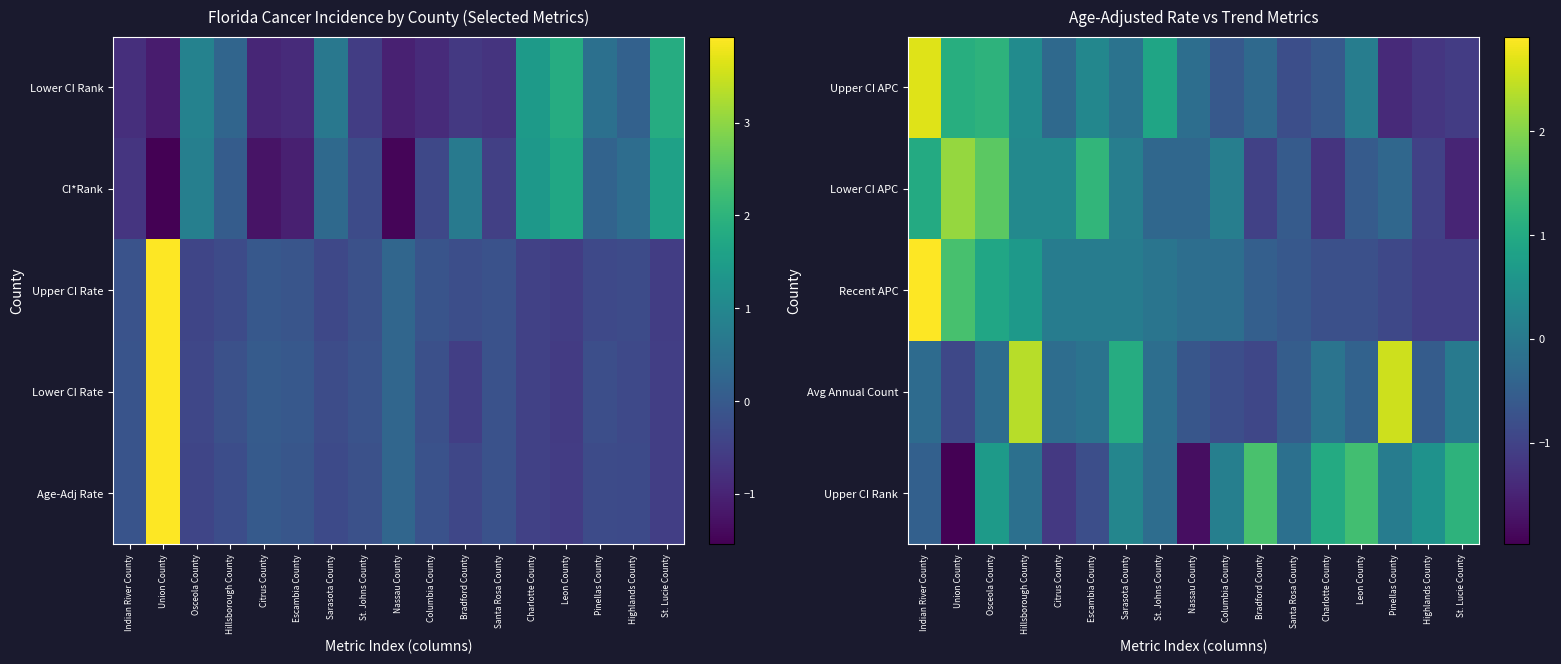

Between Sarasota County and Nassau County, which is larger?

Sarasota County